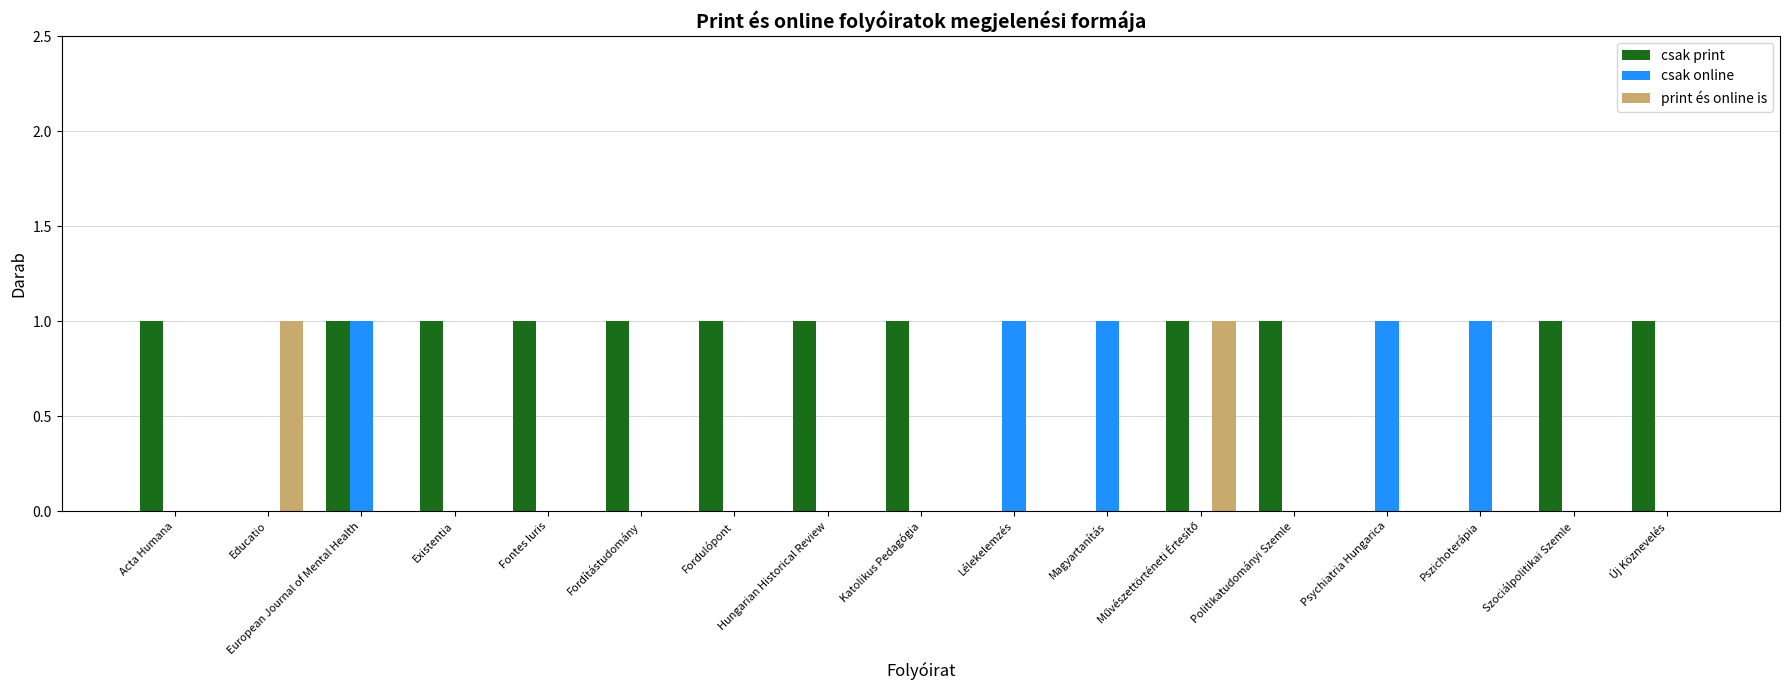

True or false: csak print has a value of 1 at Új Köznevelés.

True